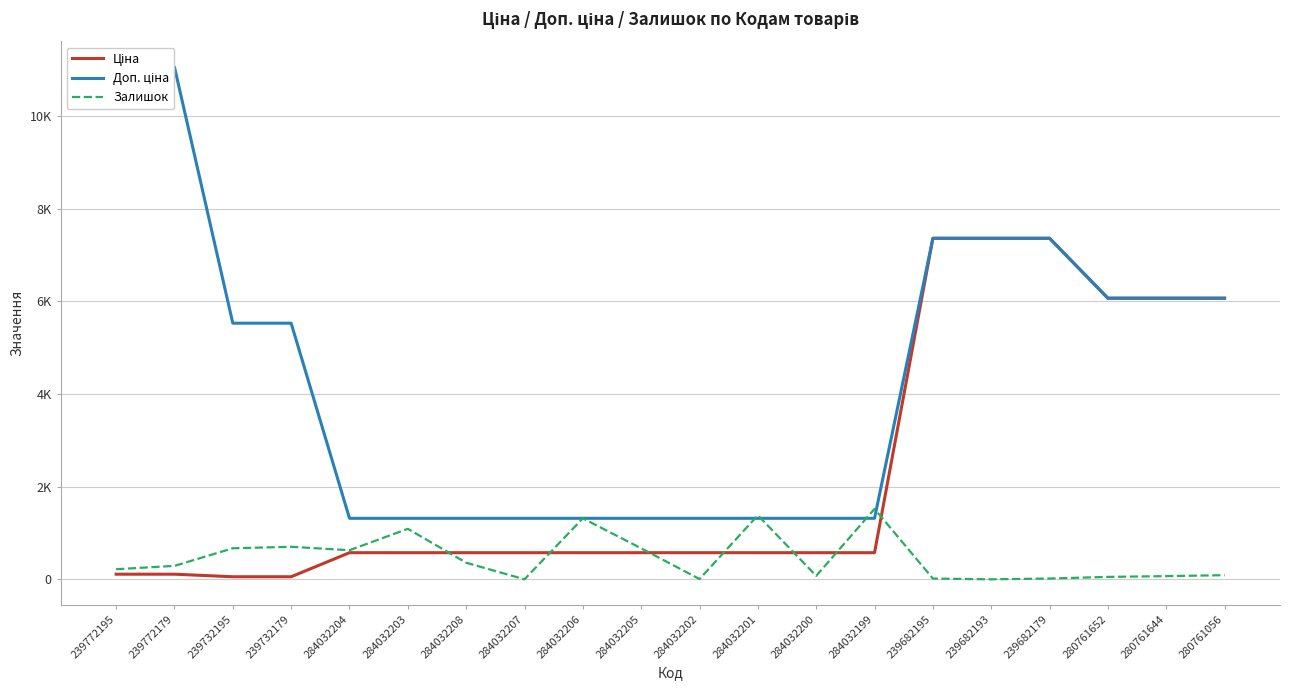

Where is the first local maximum for Залишок?

239732179